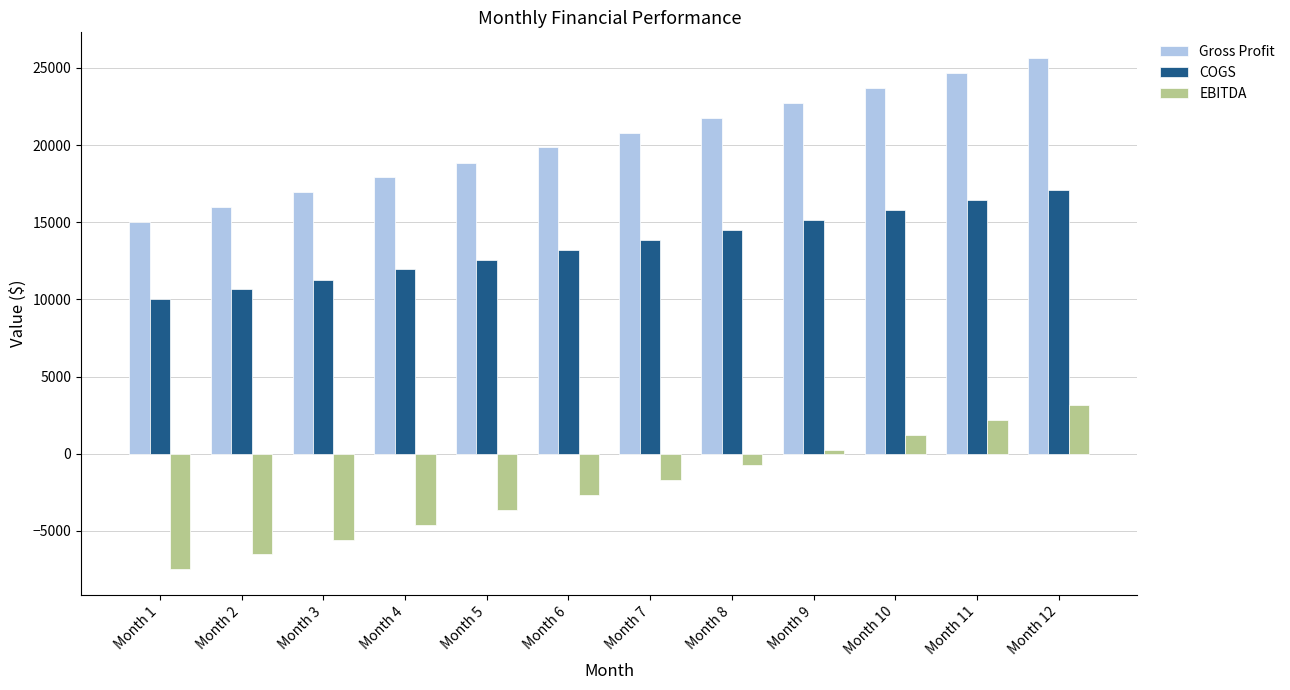

What is the sum of all Gross Profit values?

243930